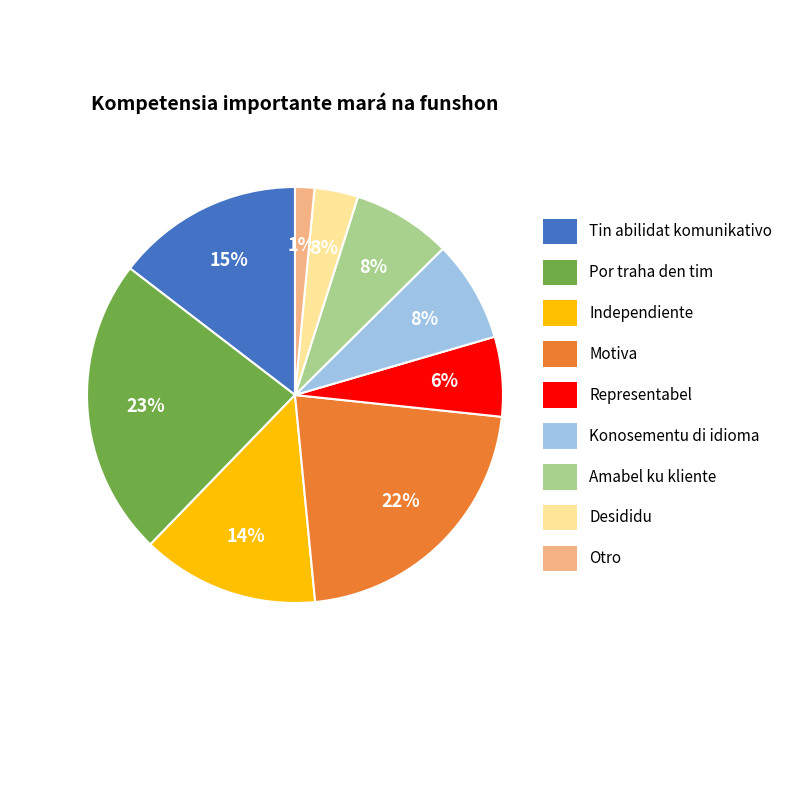

How many slices are in this pie chart?

9